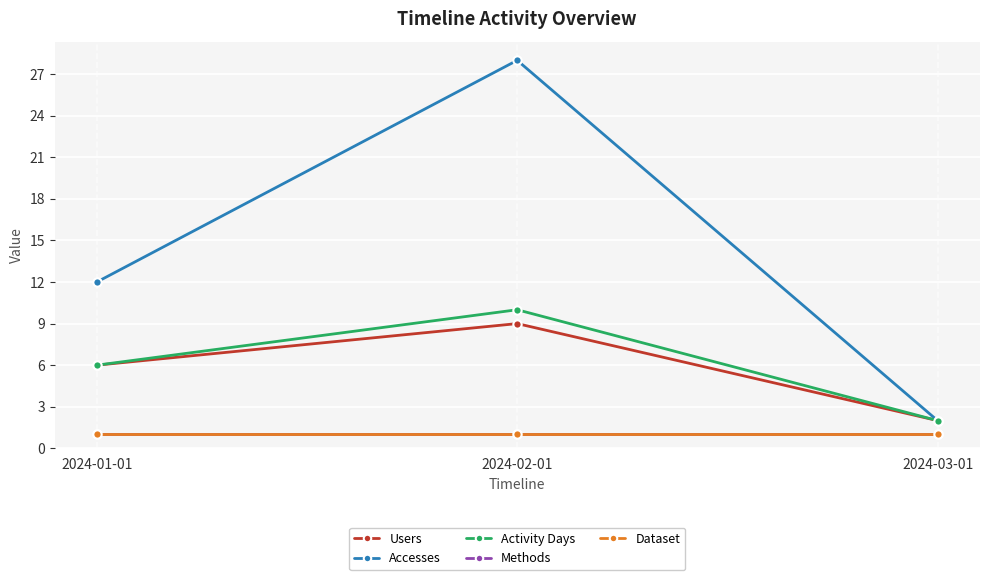

What is the label of the 3rd point from the left?

2024-03-01